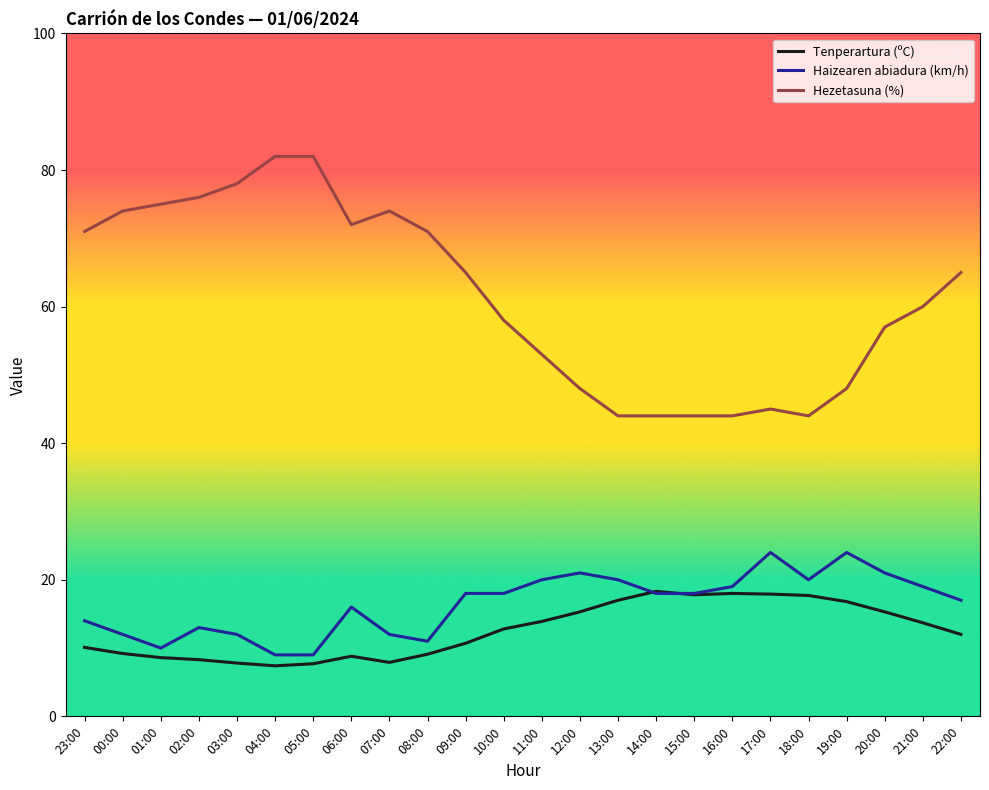

What are all the series names shown in the legend?

Tenperartura (ºC), Haizearen abiadura (km/h), Hezetasuna (%)